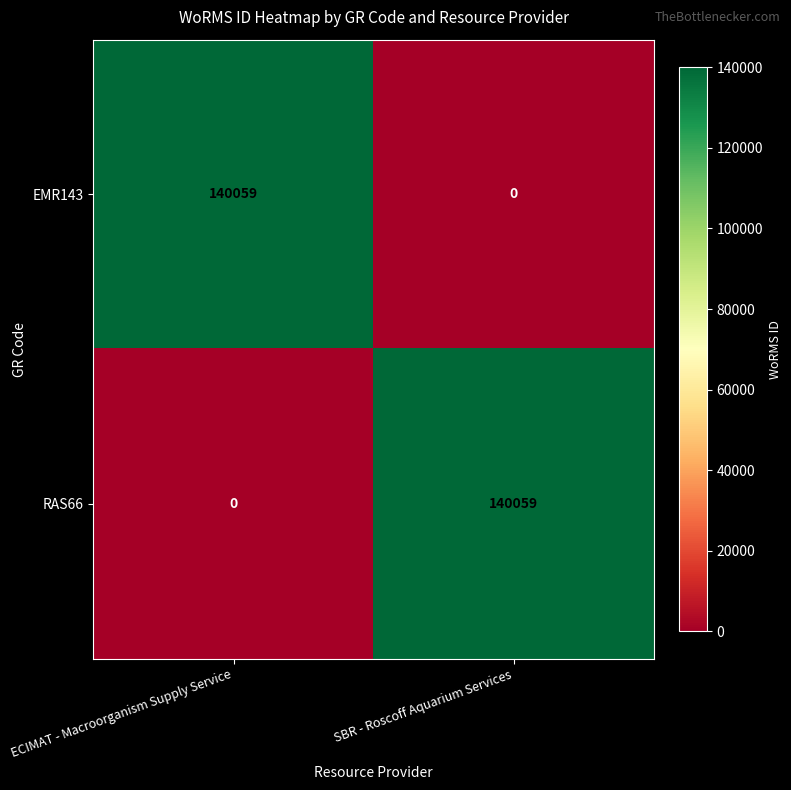

What is the difference between the maximum and minimum values in the EMR143 series?

140059